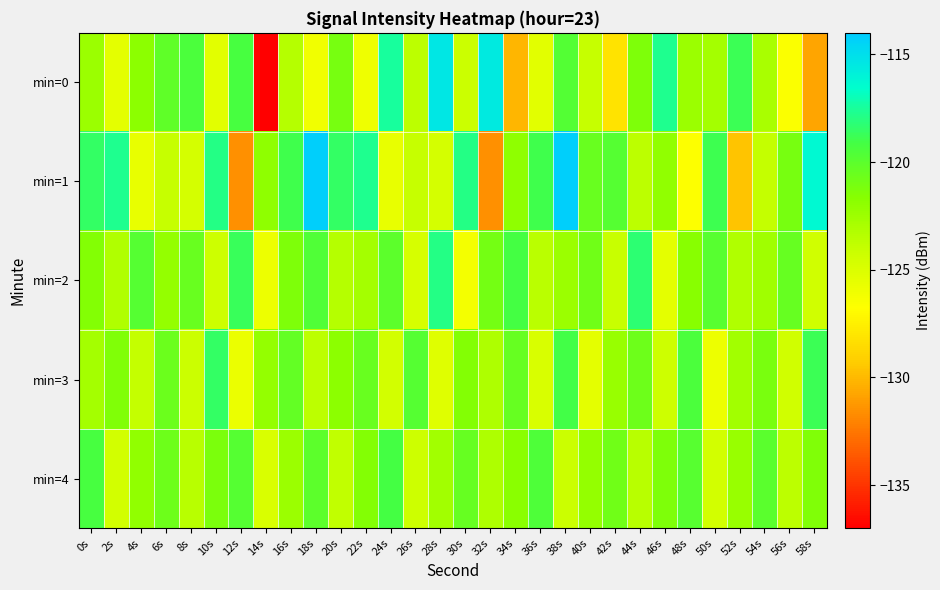

What is the total value across all series at 26s?

-616.5